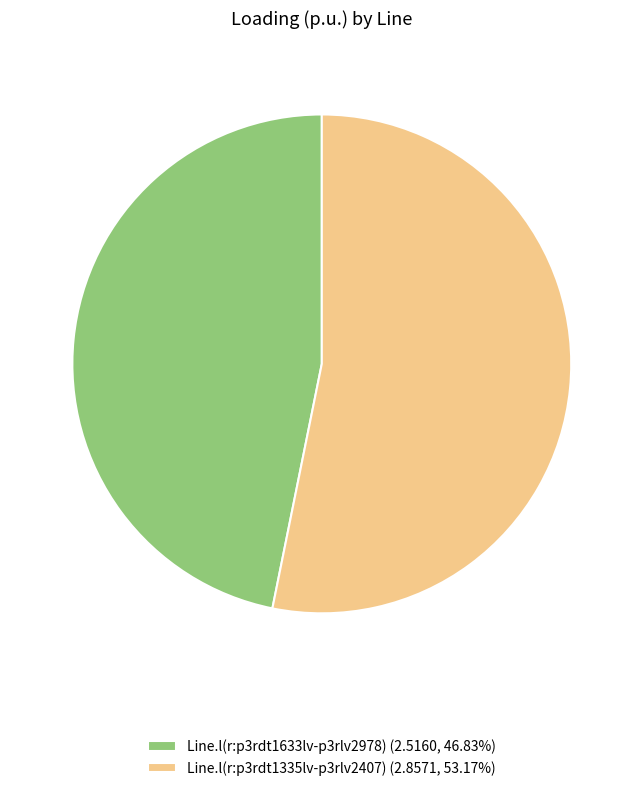

Count the number of slices in the pie.

2